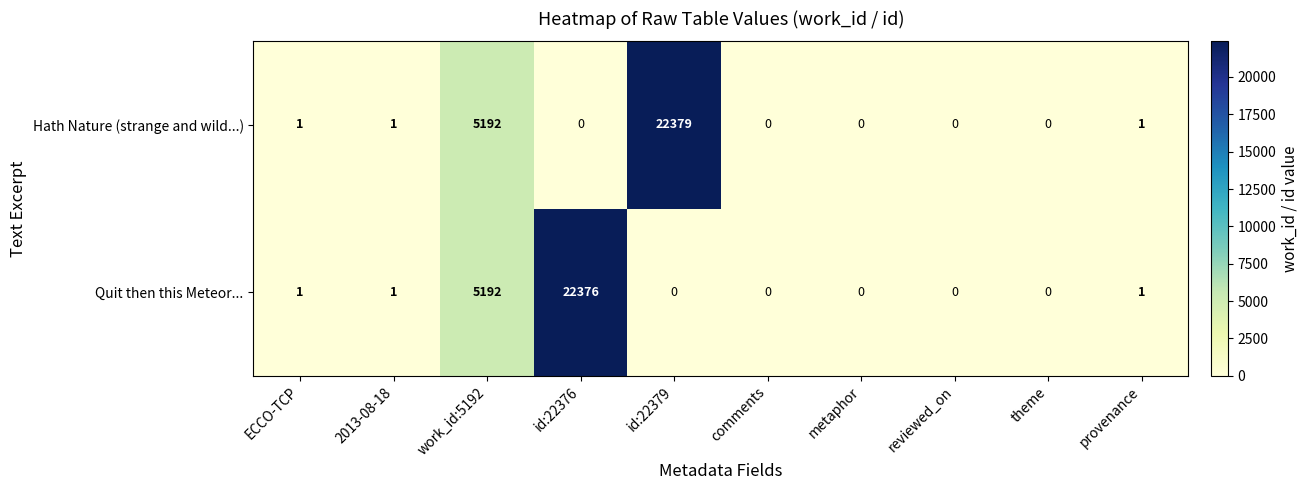

At which label is Quit then this Meteor... closest to 11188?

work_id:5192